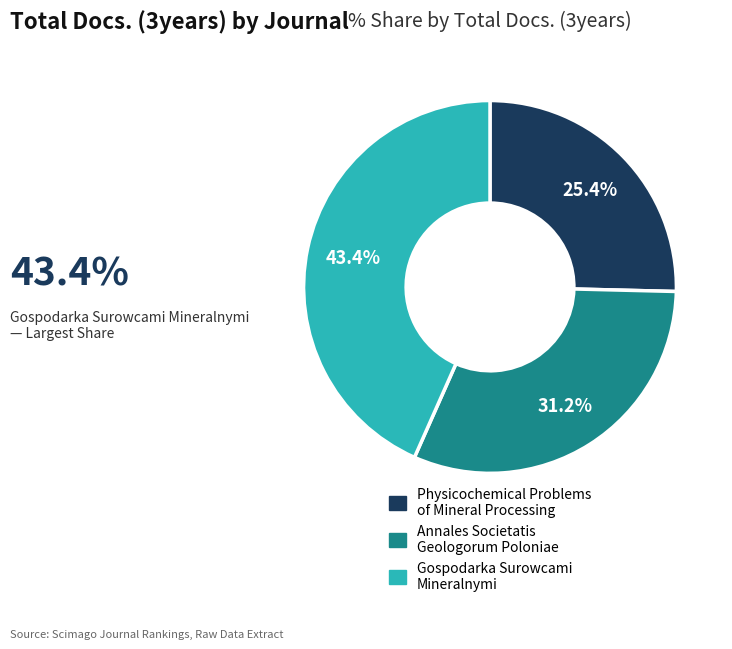

Count the number of slices in the pie.

3